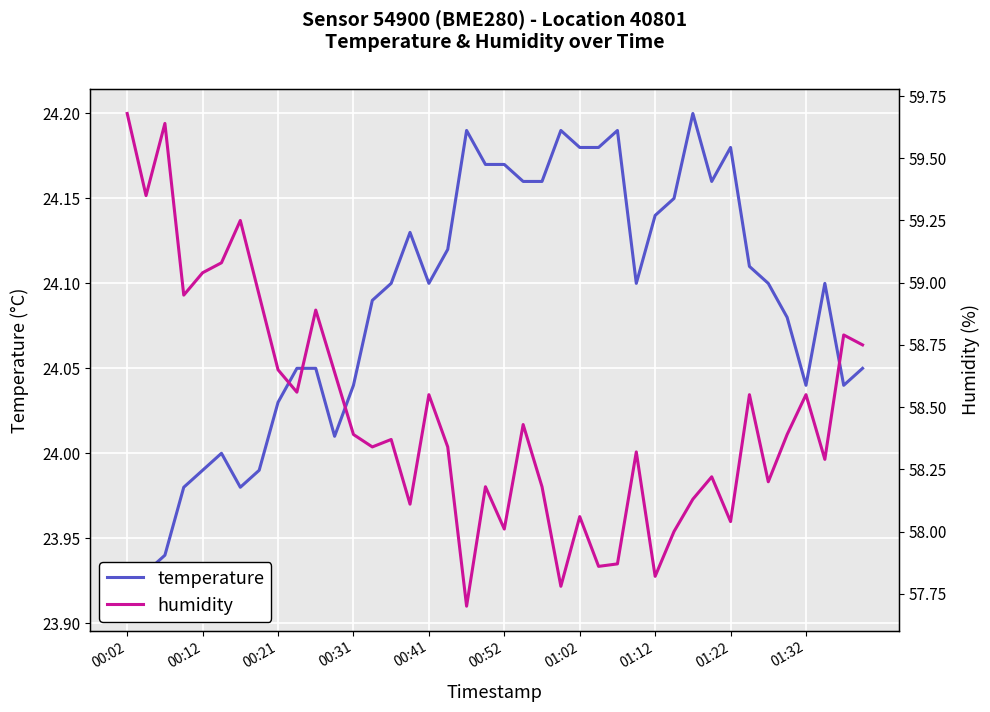

True or false: humidity and temperature intersect in this chart.

False